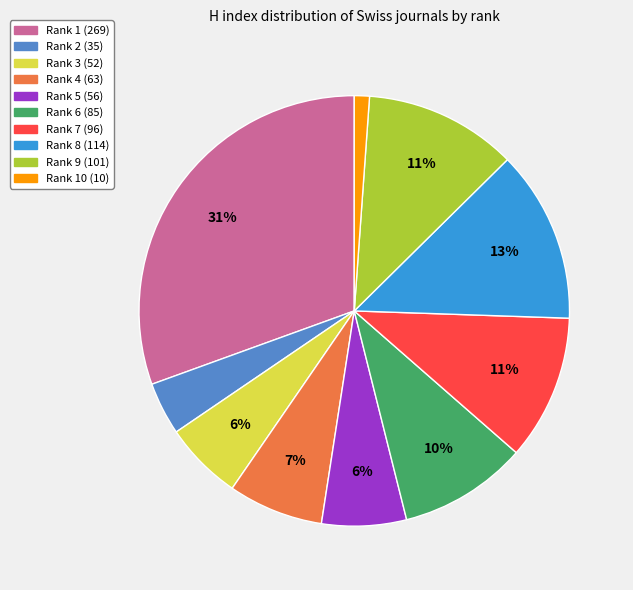

To the nearest percent, what is the combined percentage of Rank 8 (114) and Rank 10 (10)?

14%